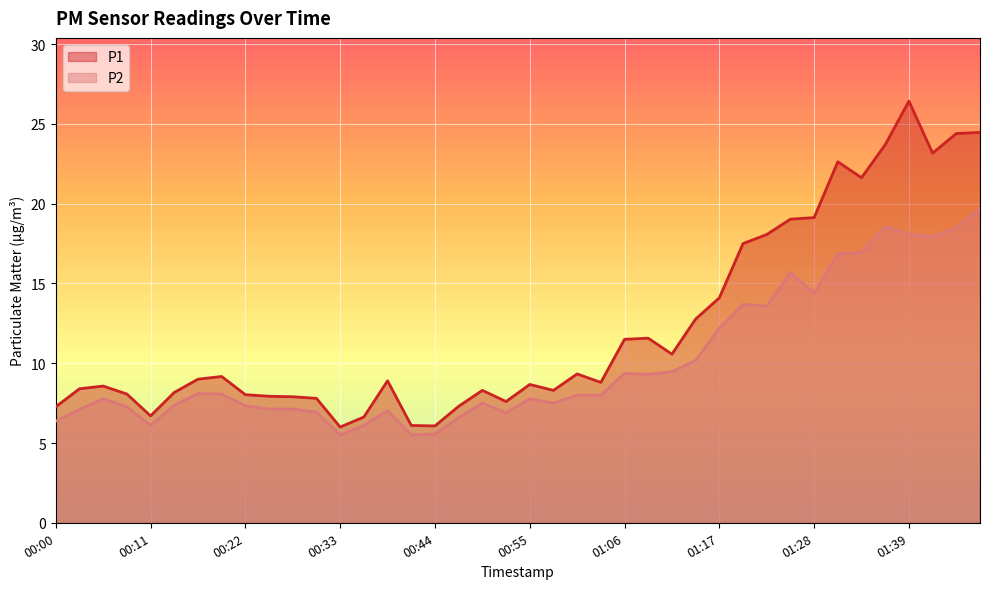

What is the label of the 32nd point from the left?

01:25